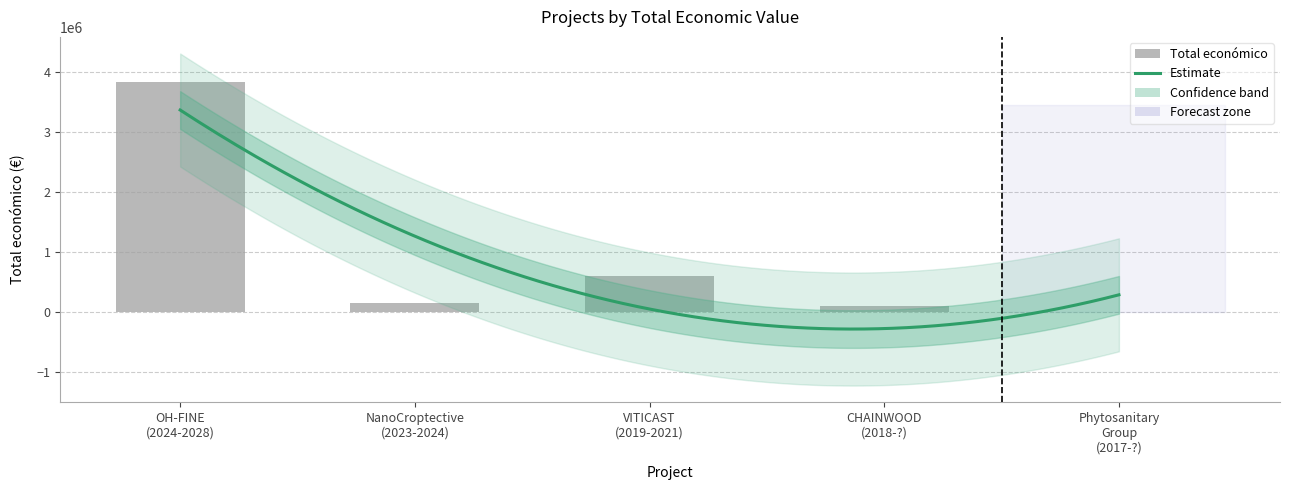

Which has a higher value, OH-FINE
(2024-2028) or CHAINWOOD
(2018-?)?

OH-FINE
(2024-2028)